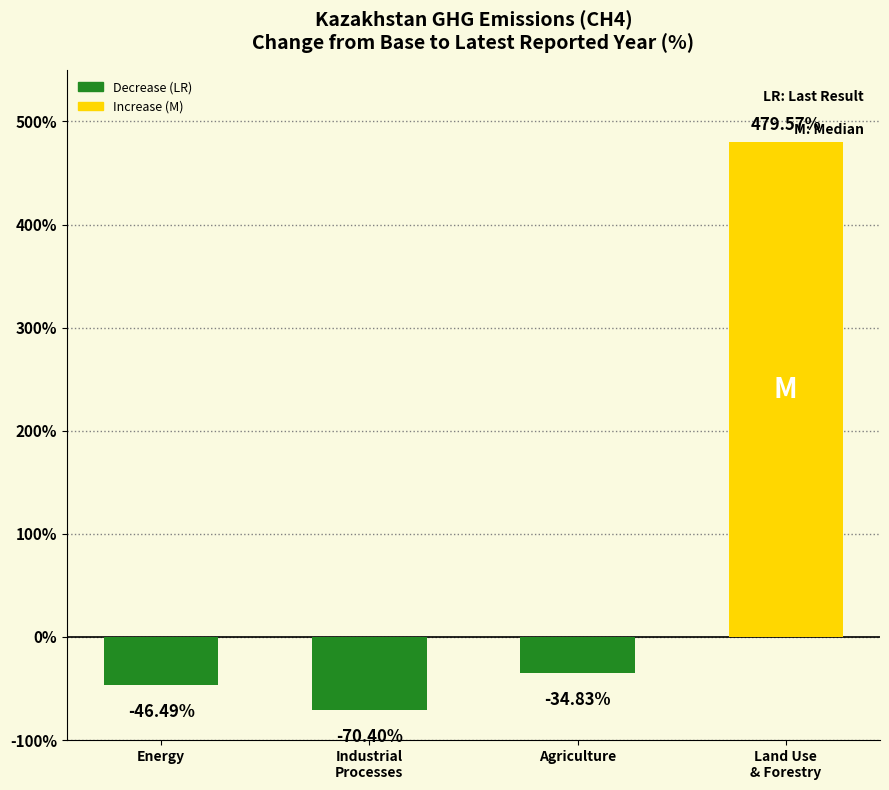

What value does the data have at Land Use
& Forestry?

479.6